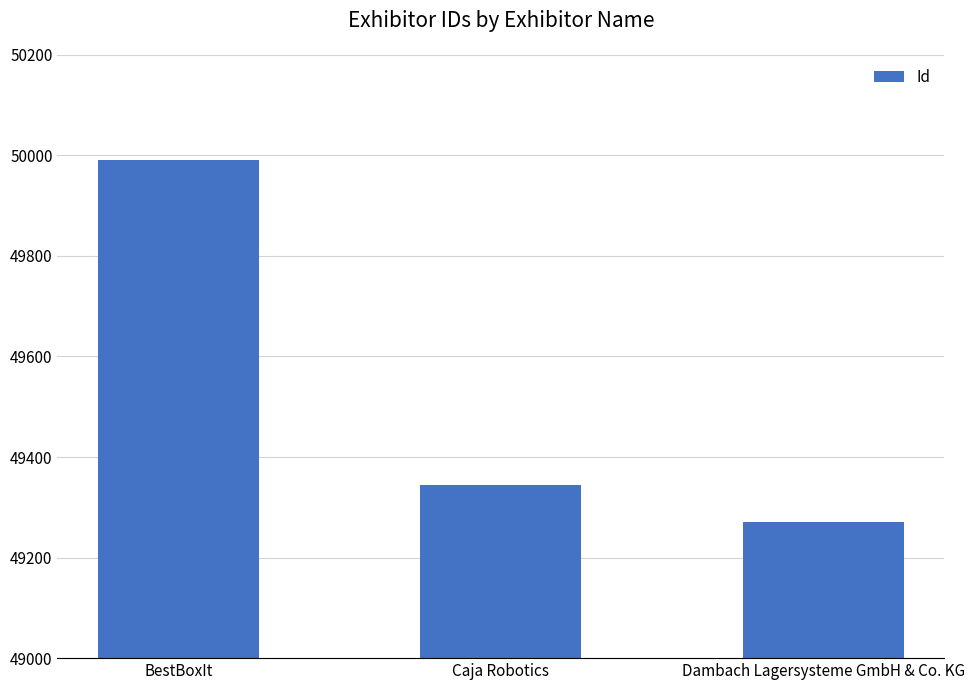

What is the approximate value at Caja Robotics, to the nearest 50?

49350